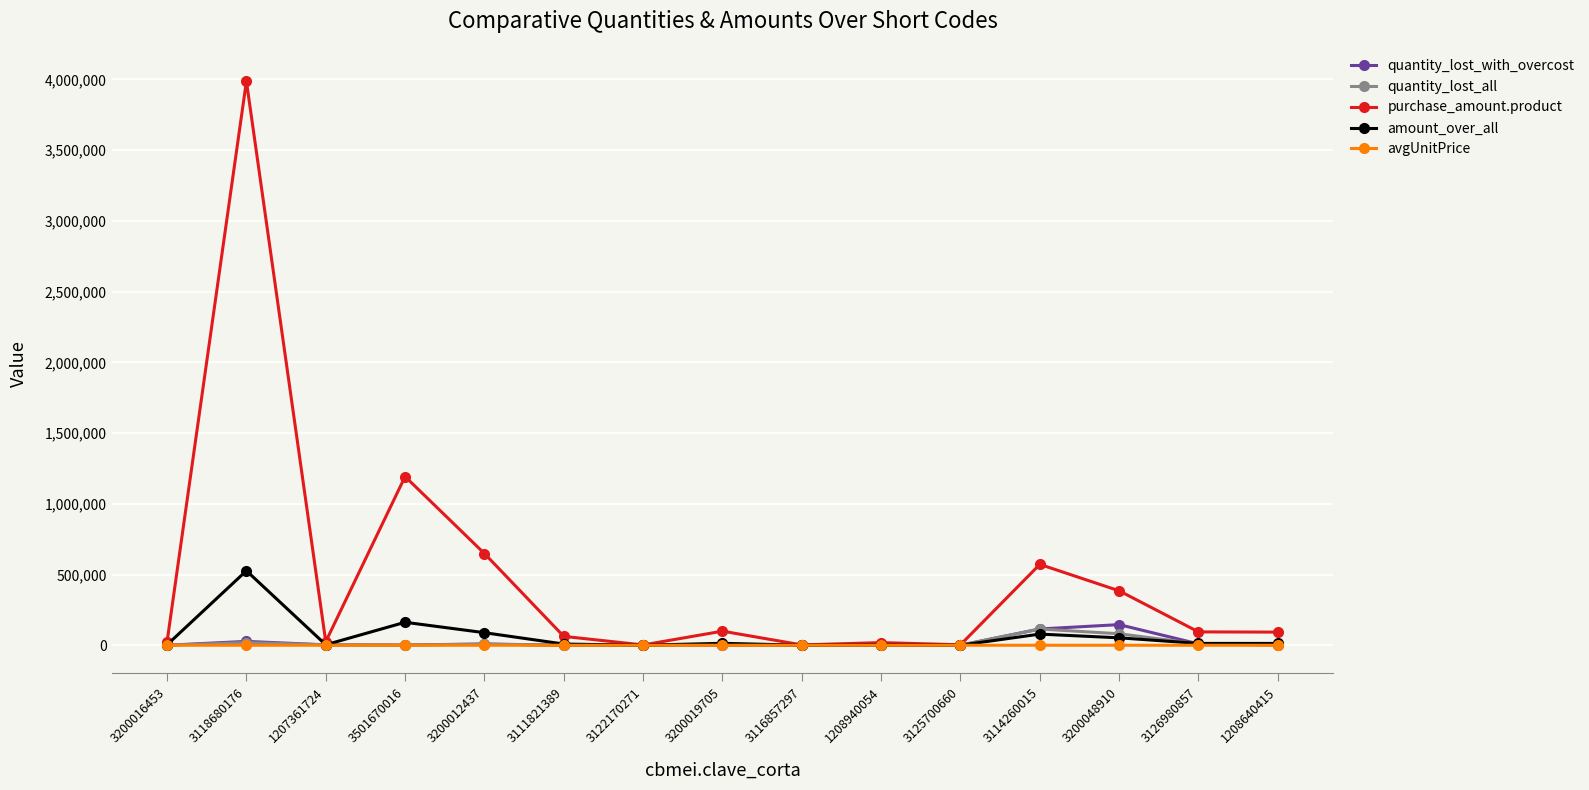

Count the number of data series in this chart.

5